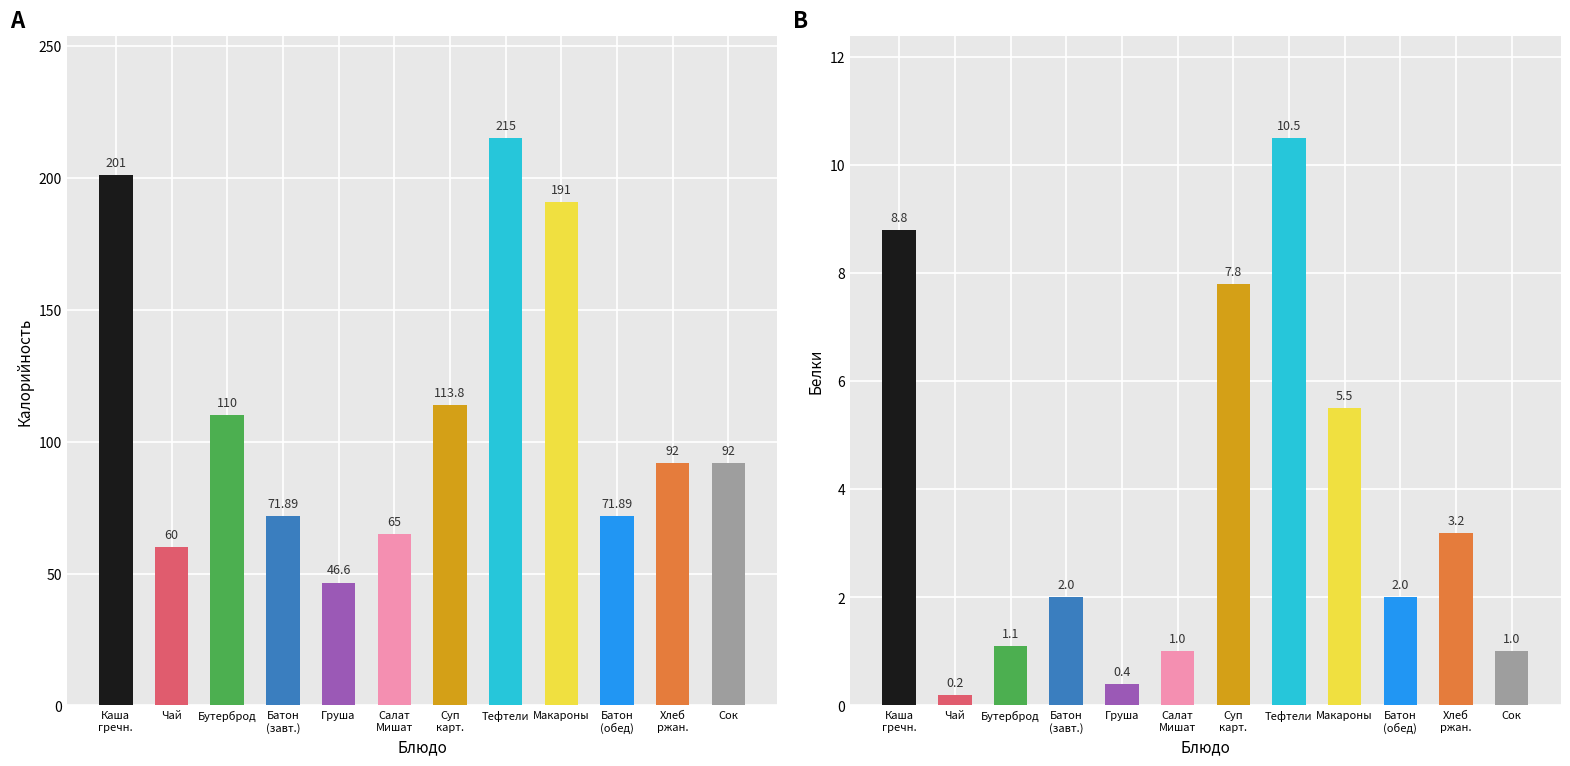

Does the chart contain stacked bars?

No